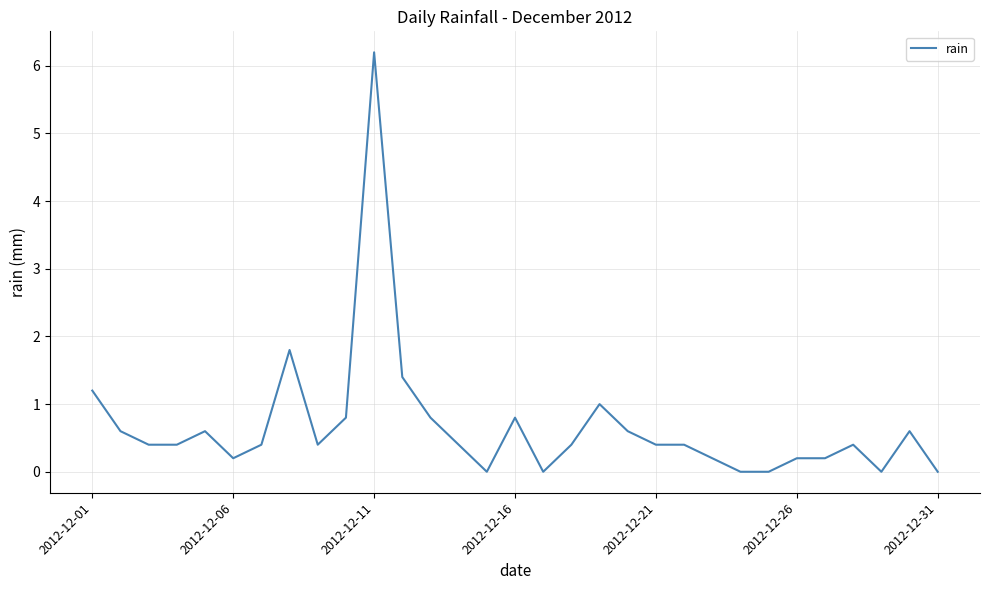

What is the maximum value shown in the chart?

6.2